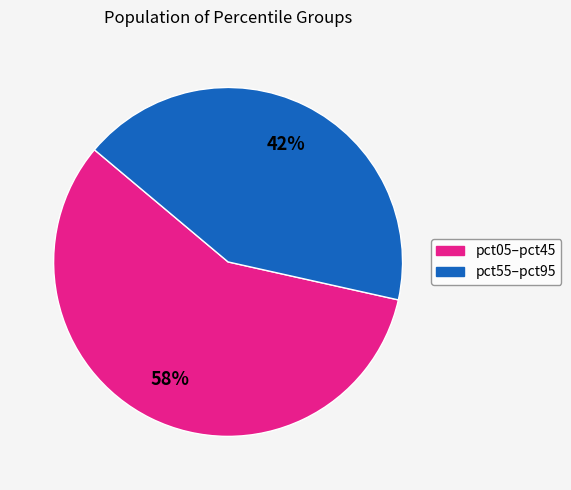

To the nearest percent, what is the average slice percentage?

50%